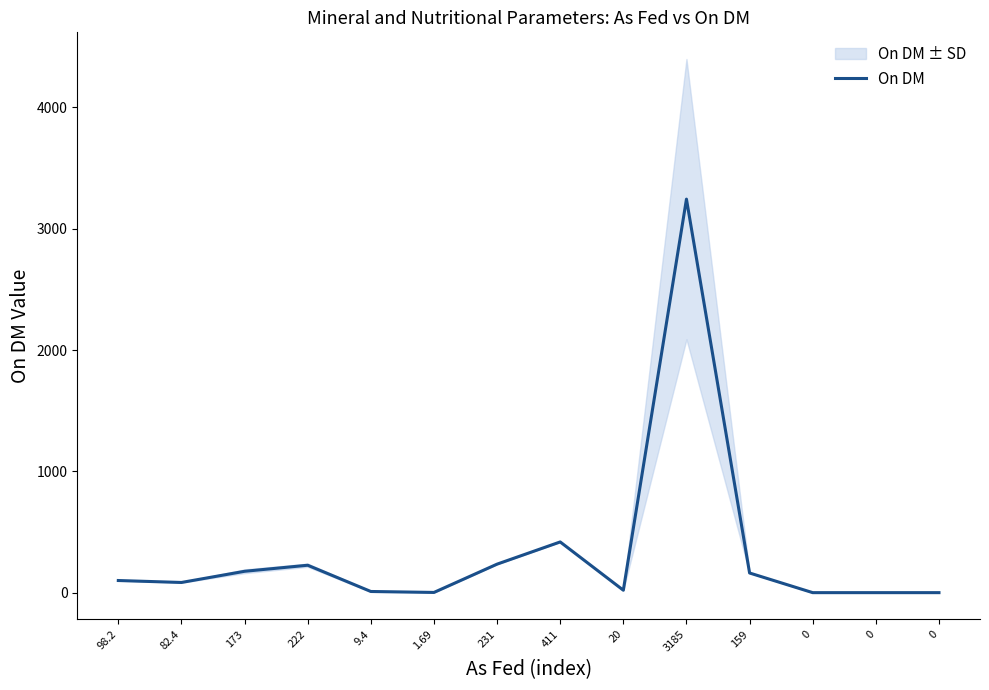

How many values are above zero?

11